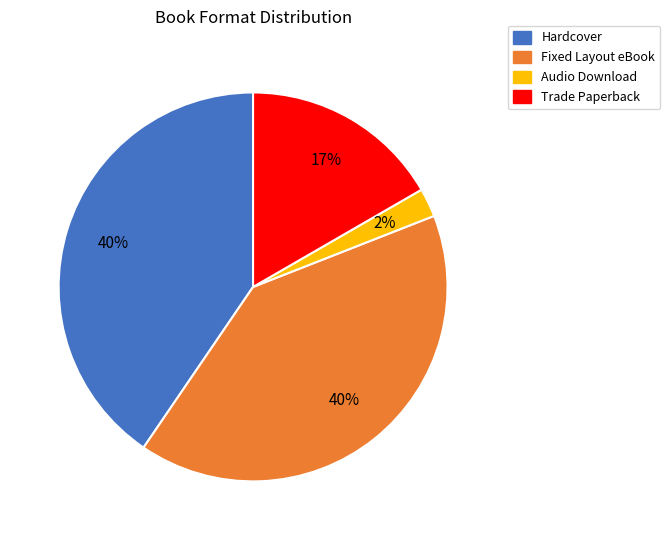

What is the smallest slice in the pie chart?

Audio Download